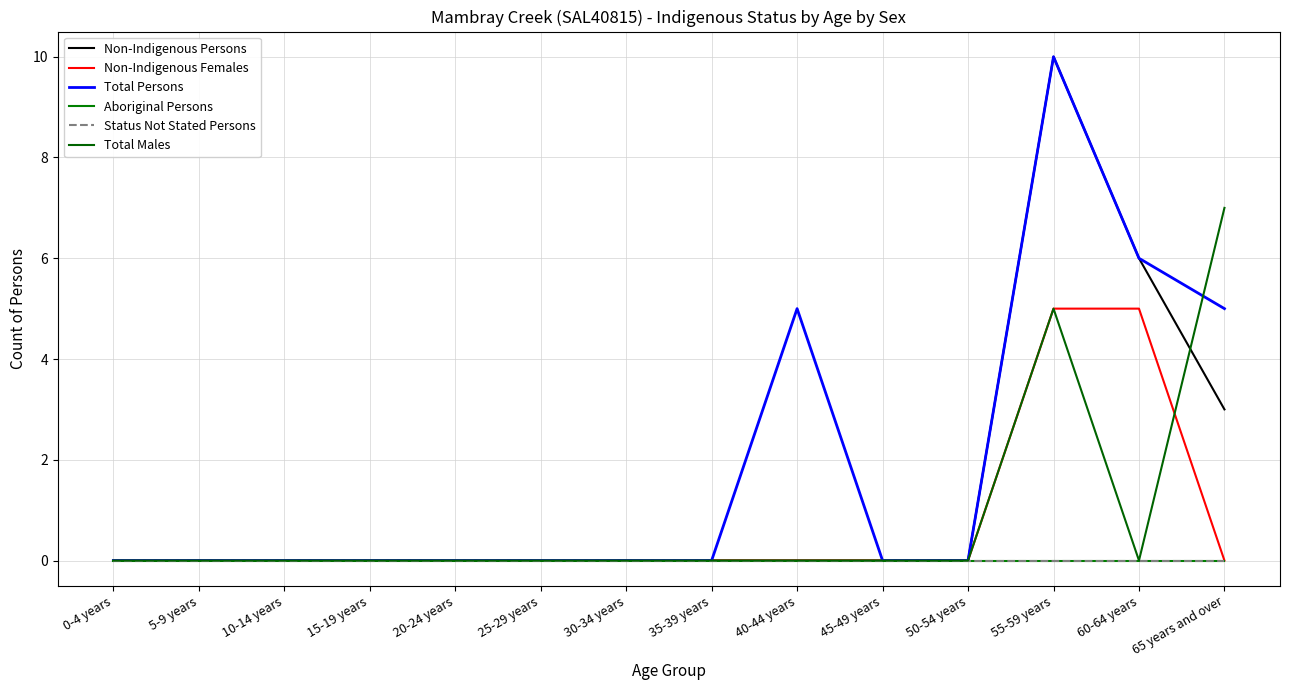

Does the chart display data point markers on the line(s)?

No